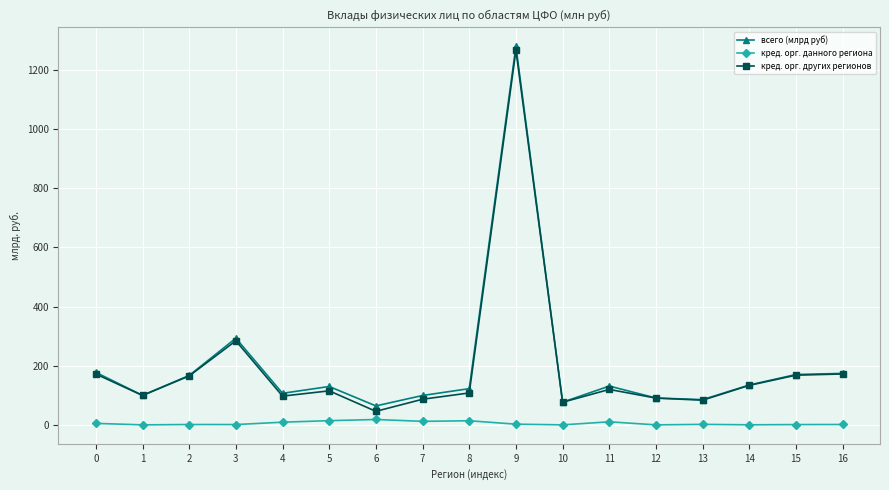

What is the maximum value for всего (млрд руб)?

1279.4